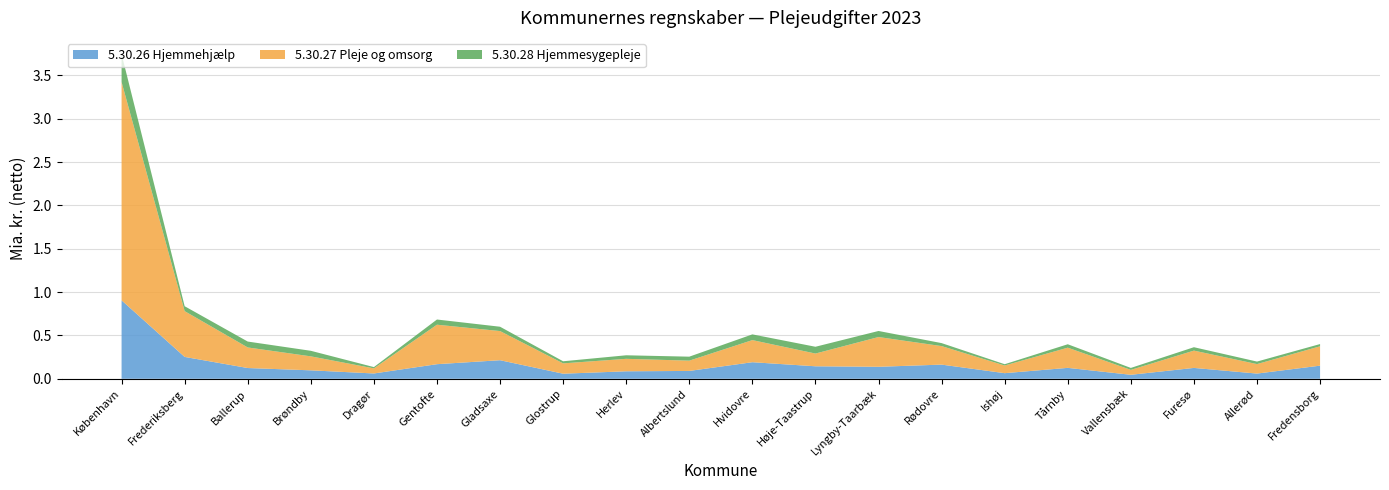

Reading left to right, extract all data points from this chart.

5.30.26 Hjemmehjælp: 904968	252250	124028	97505	61266	168378	214226	58627	86354	90496	191154	144175	138362	163428	64708	125943	45929	125298	60039	151381
5.30.27 Pleje og omsorg: 2519088	528246	237480	161317	58772	455566	336264	119212	143867	118744	255063	146990	343240	213735	88556	232942	56859	199791	109470	223605
5.30.28 Hjemmesygepleje: 321461	56632	67969	64051	14723	59767	49969	24193	40890	45857	66015	78221	69940	34414	14775	39453	22434	39139	29085	25680